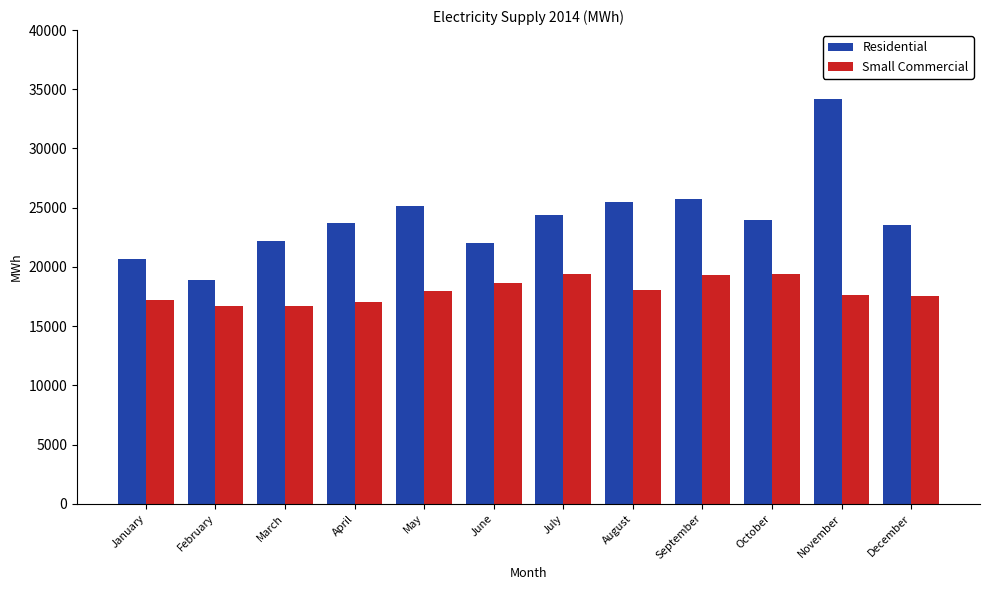

The Residential series shows 23939.1 at October. True or false?

True